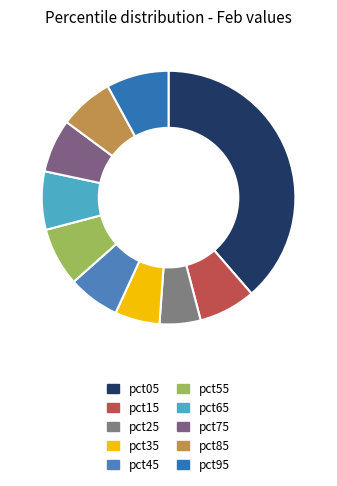

How many slices are in this pie chart?

10